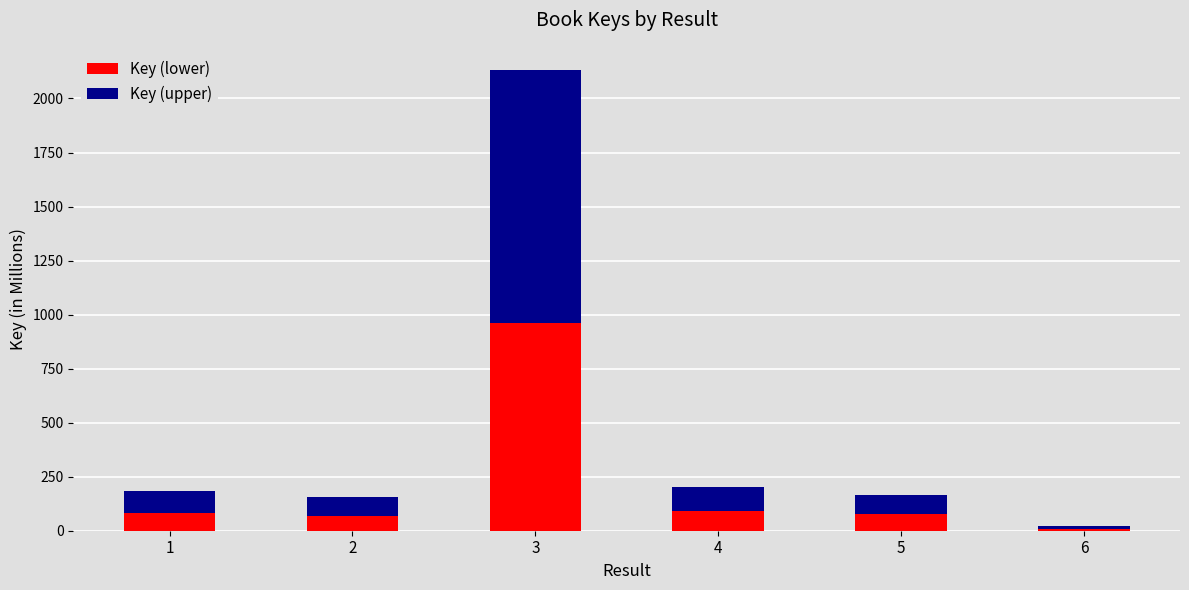

At which category is the sum across all series the highest?

3